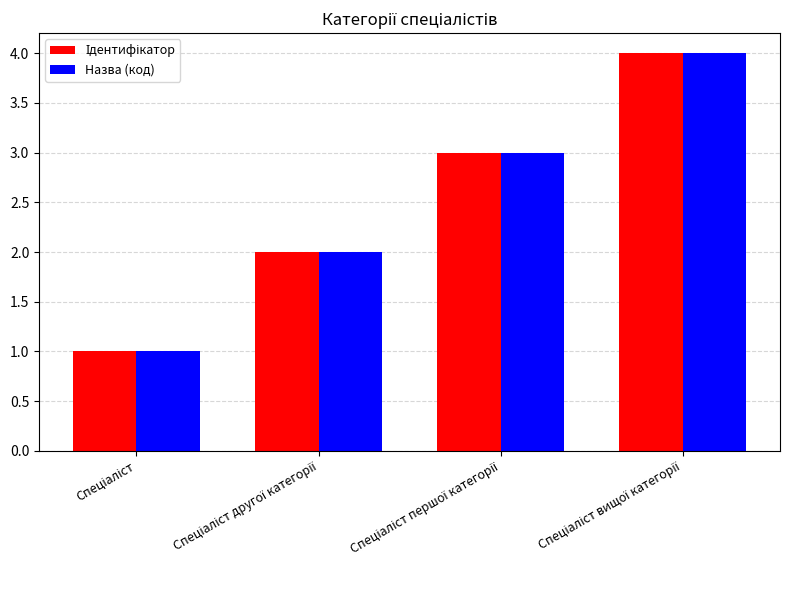

What is the greatest value displayed?

4